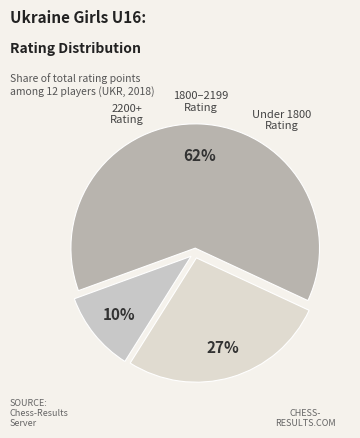

Does any single category account for the majority?

Yes